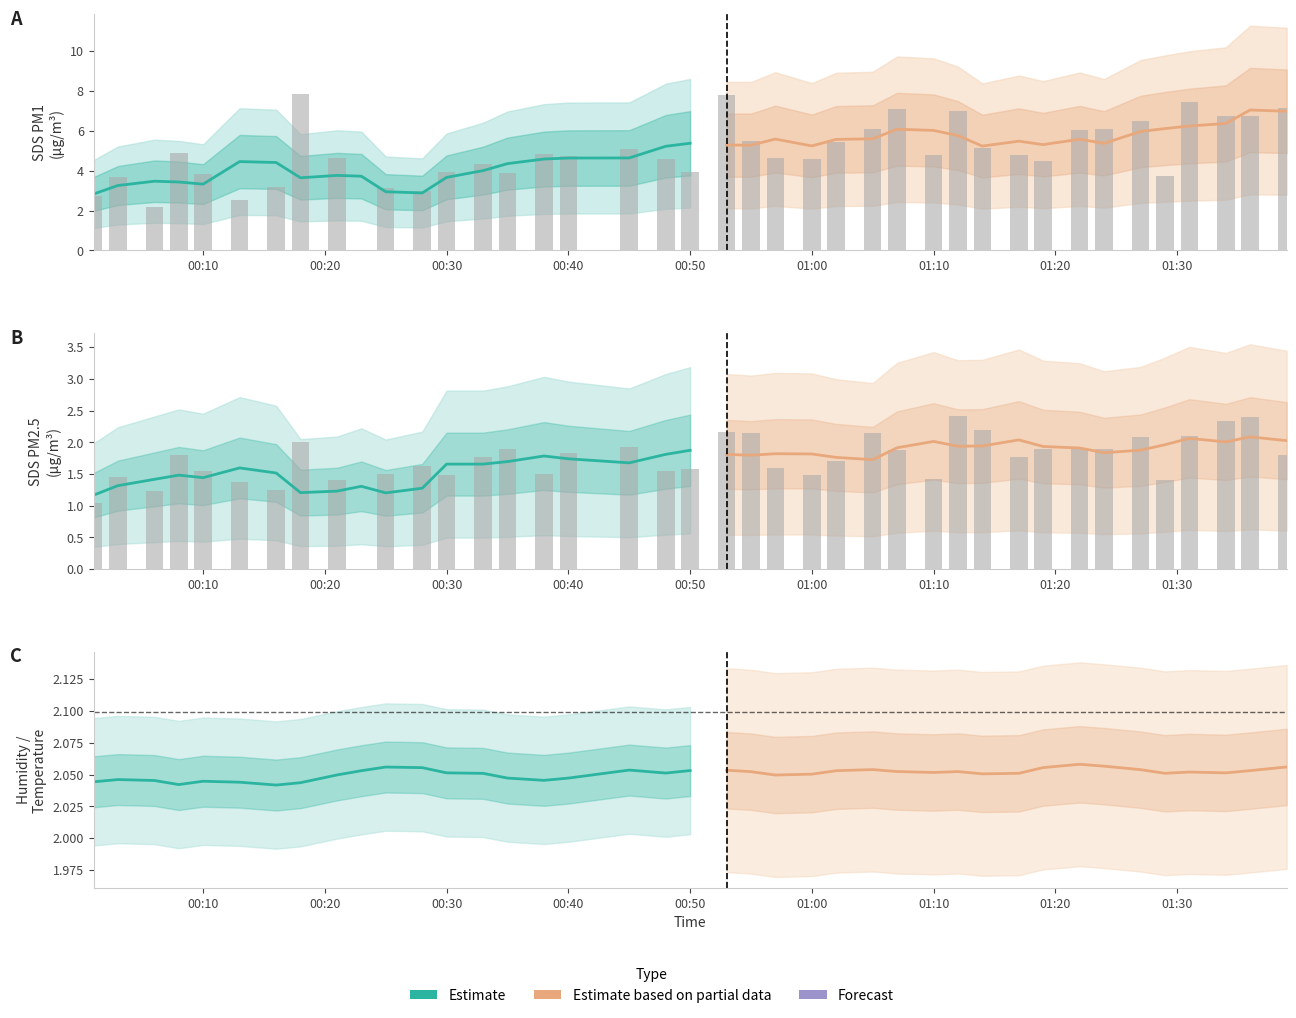

Rank the series by their average value, from lowest to highest.

Estimate, Estimate based on partial data